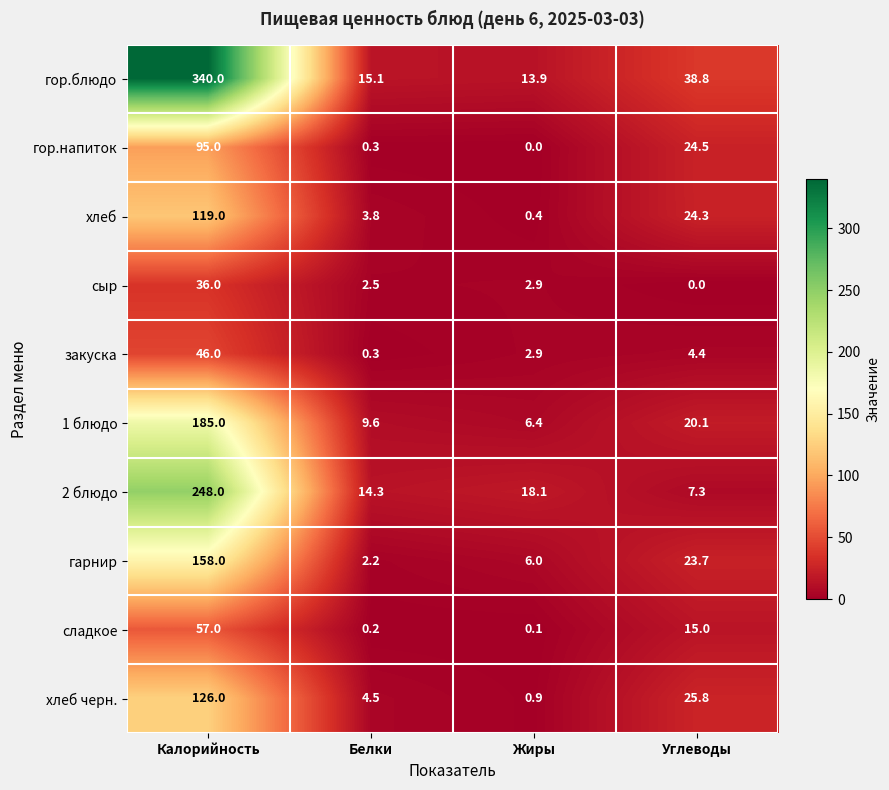

What is the approximate value of хлеб at Жиры?

0.4